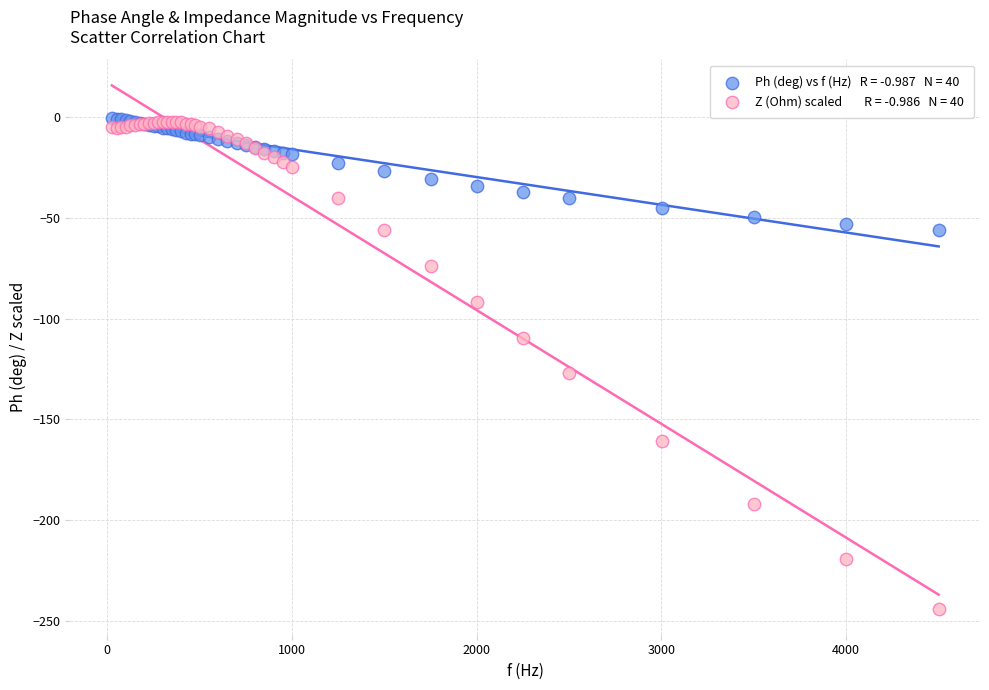

Across all series, what Y value is closest to -122?

-127.0